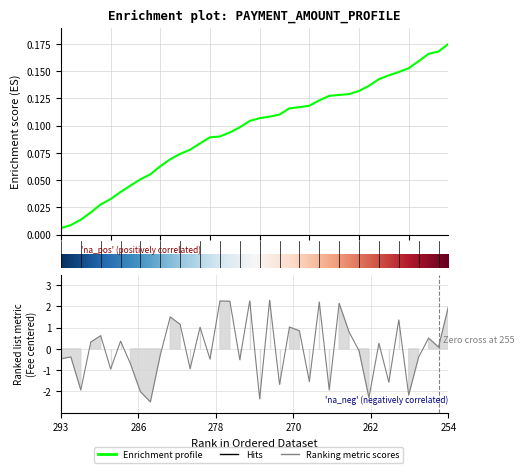

Count the number of categories in the chart.

40